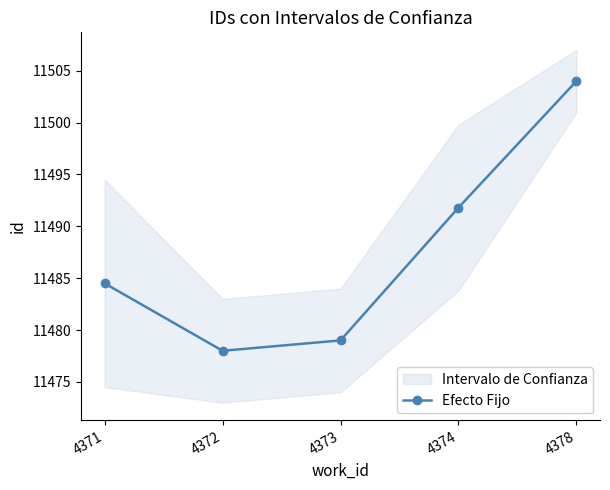

What is the sum of the values at 4378 and 4374?

22995.8